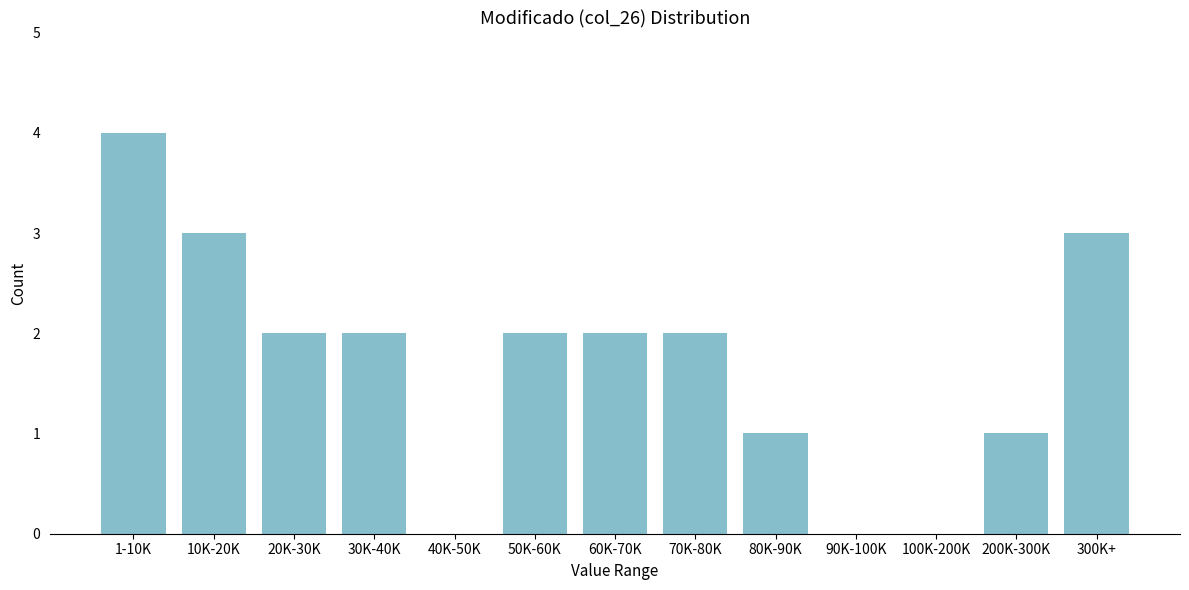

Reading left to right, extract all data points from this chart.

1-10K=4	10K-20K=3	20K-30K=2	30K-40K=2	40K-50K=0	50K-60K=2	60K-70K=2	70K-80K=2	80K-90K=1	90K-100K=0	100K-200K=0	200K-300K=1	300K+=3